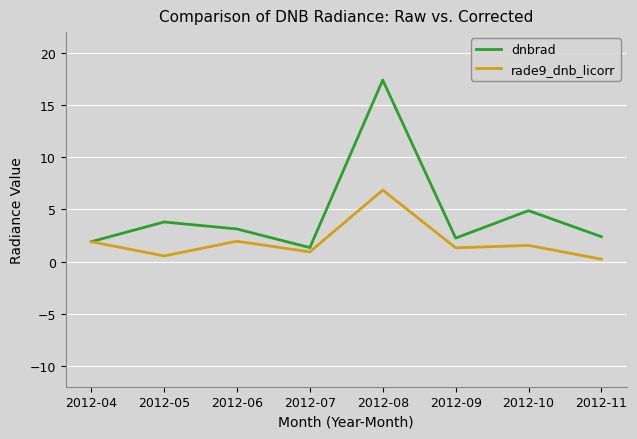

How many lines are shown in the chart?

2